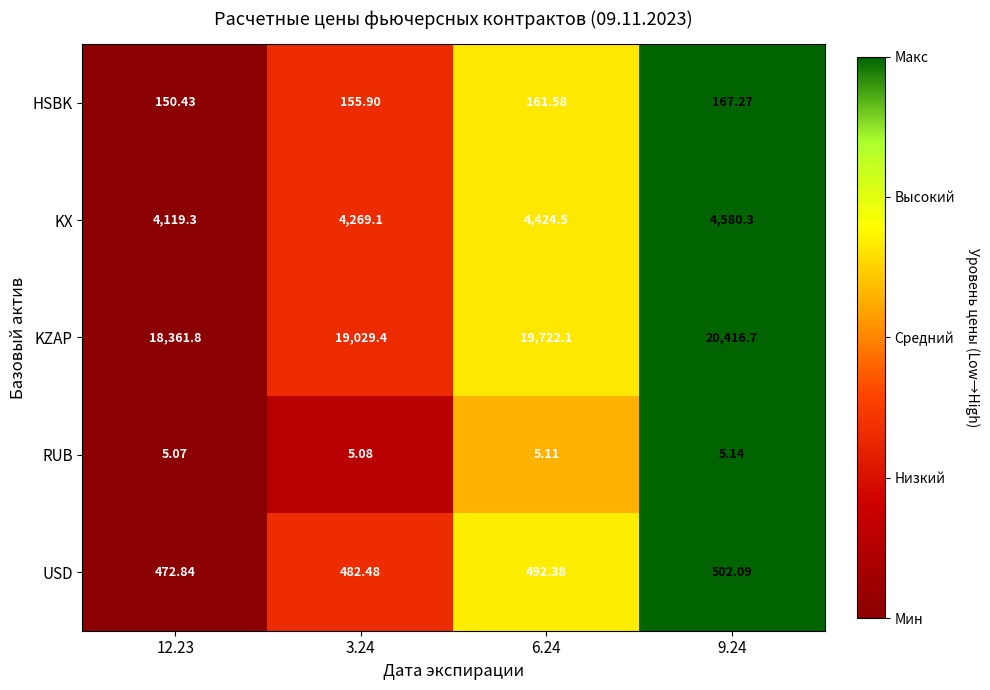

Which category has the highest value across all series?

9.24